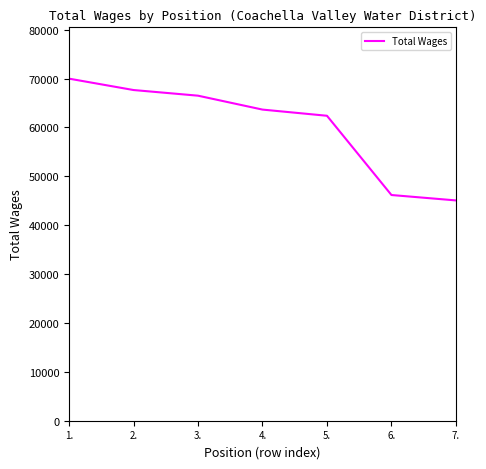

What is the change in value from 2. to 4.?

-4002